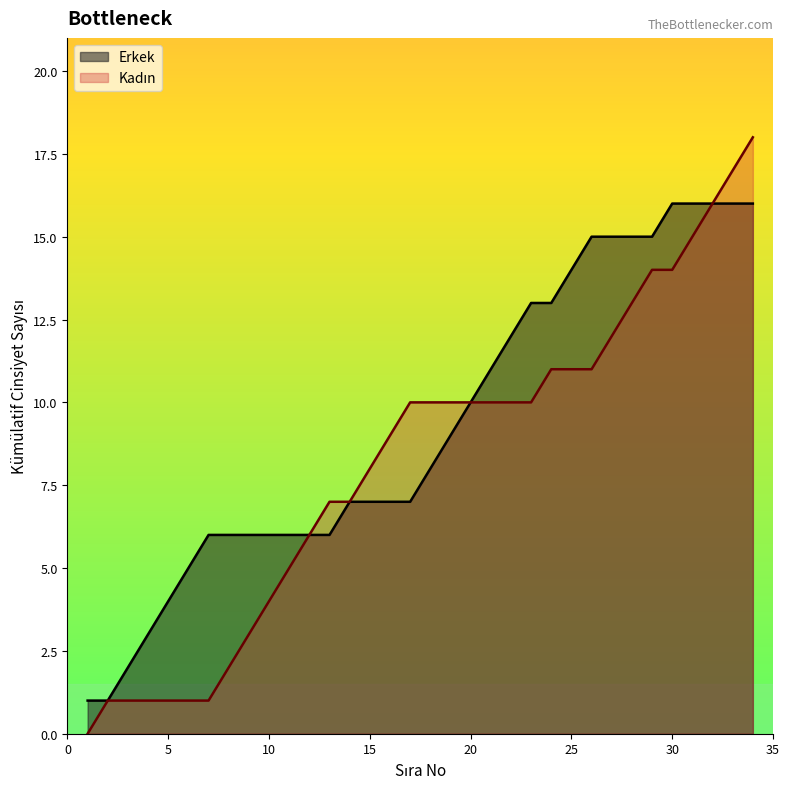

How many lines are shown in the chart?

2